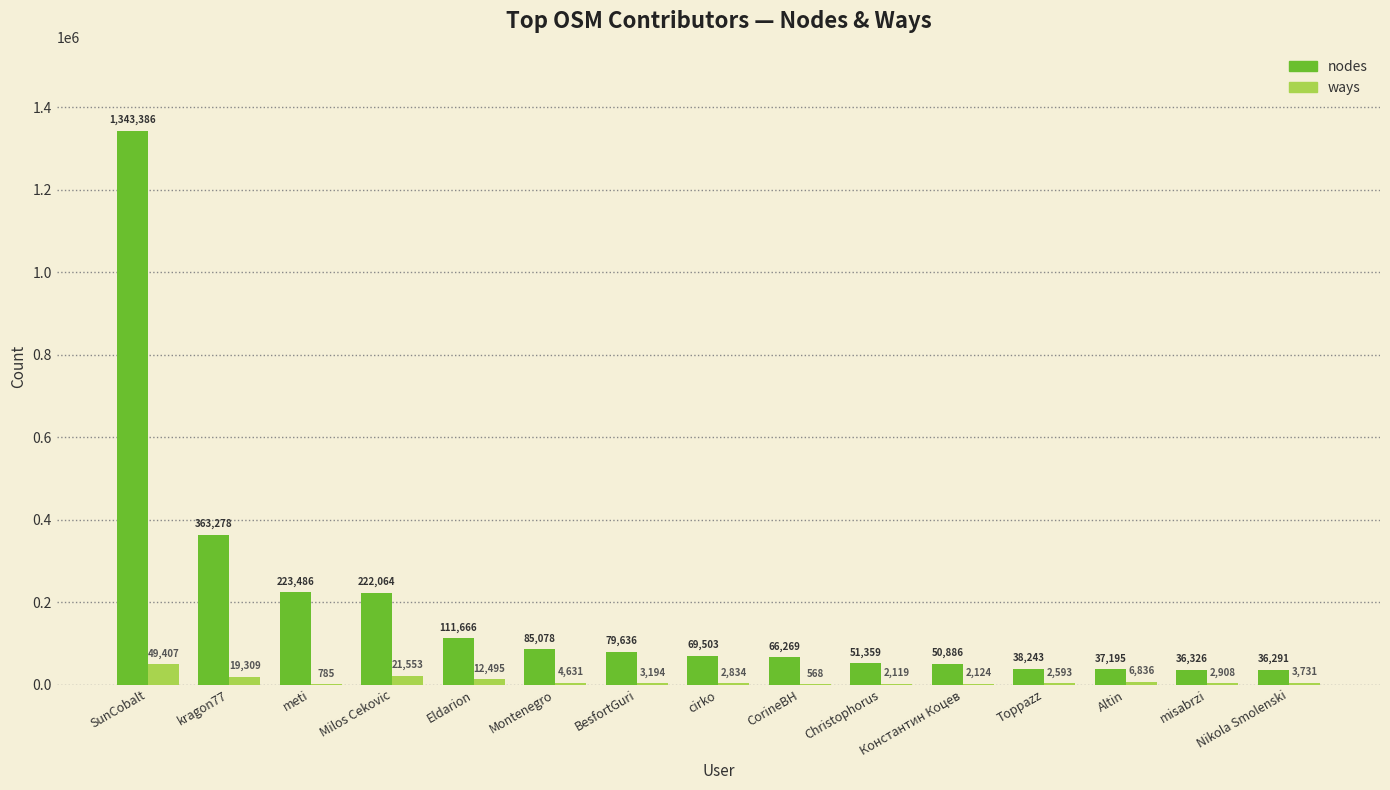

At which category does the chart reach its peak across all series?

SunCobalt